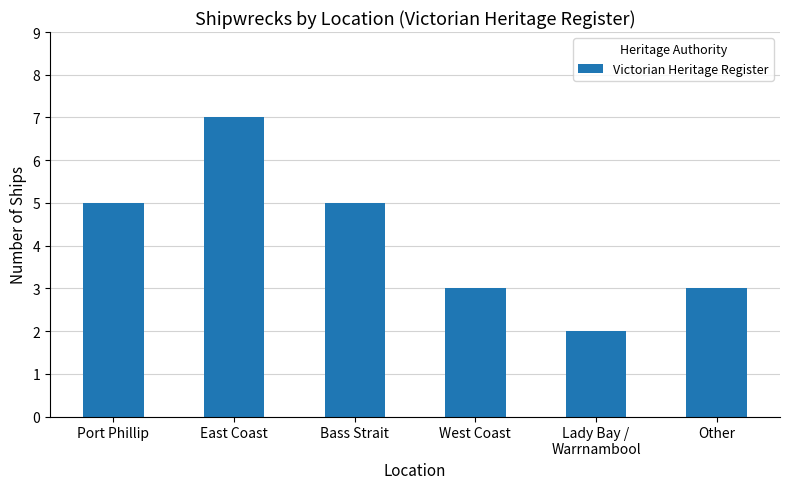

Read the value at Bass Strait.

5